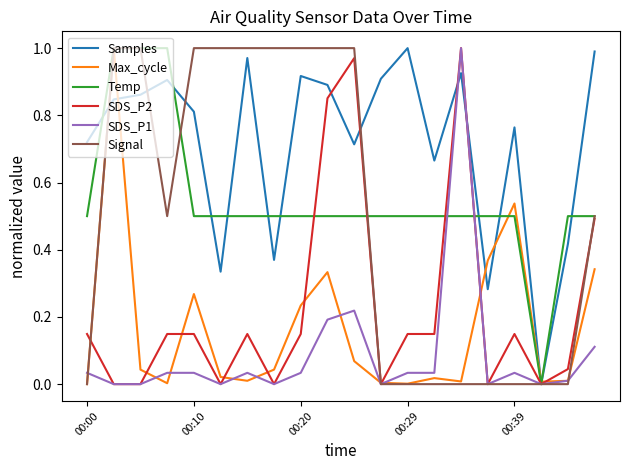

Which series has the largest total across all categories?

Samples